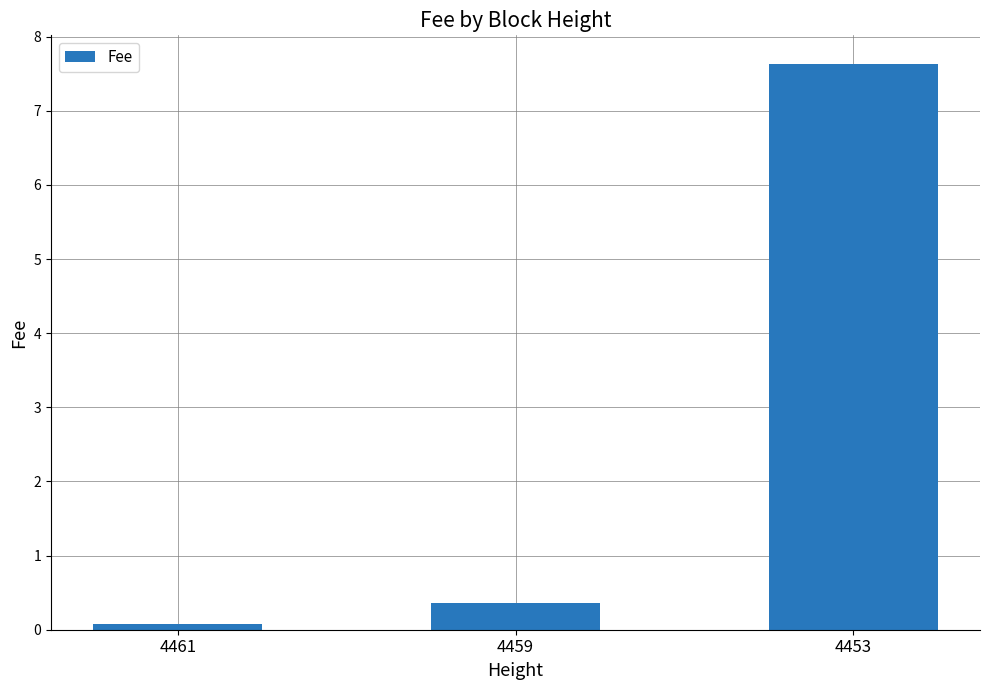

The value at 4459 is 0.4. True or false?

True